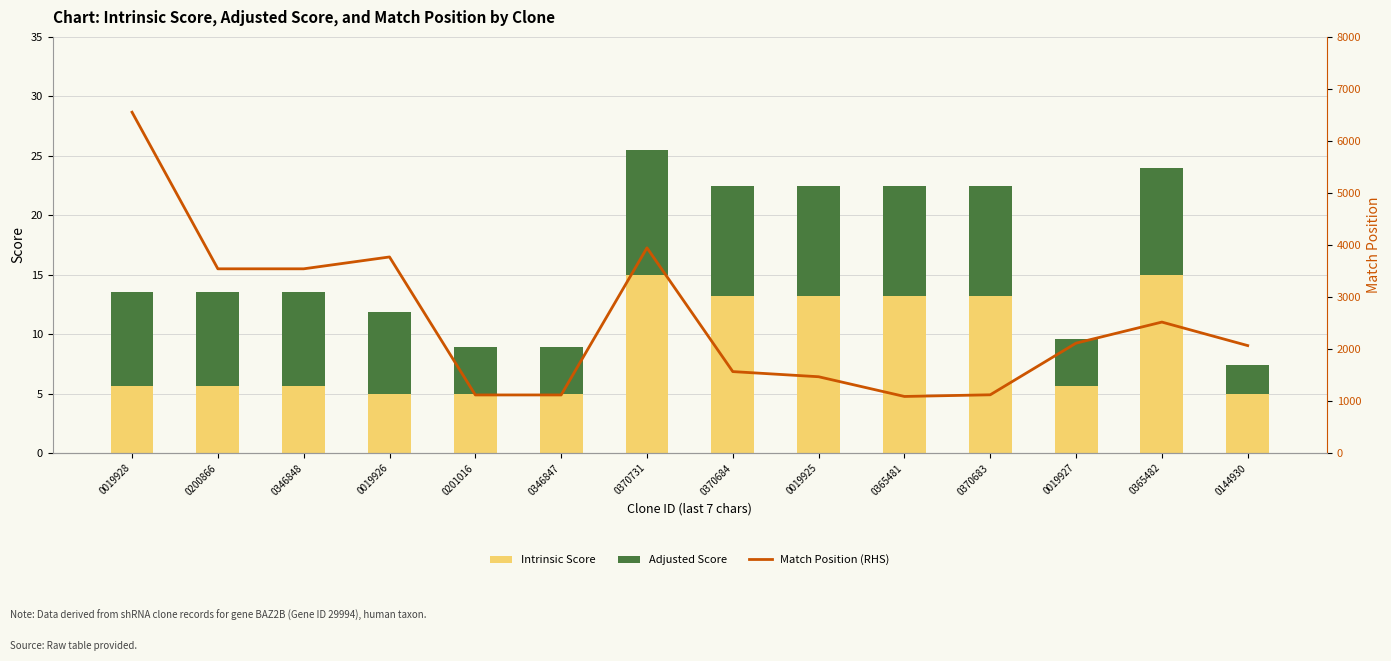

What are all the series names shown in the legend?

Intrinsic Score, Adjusted Score, Match Position (RHS)